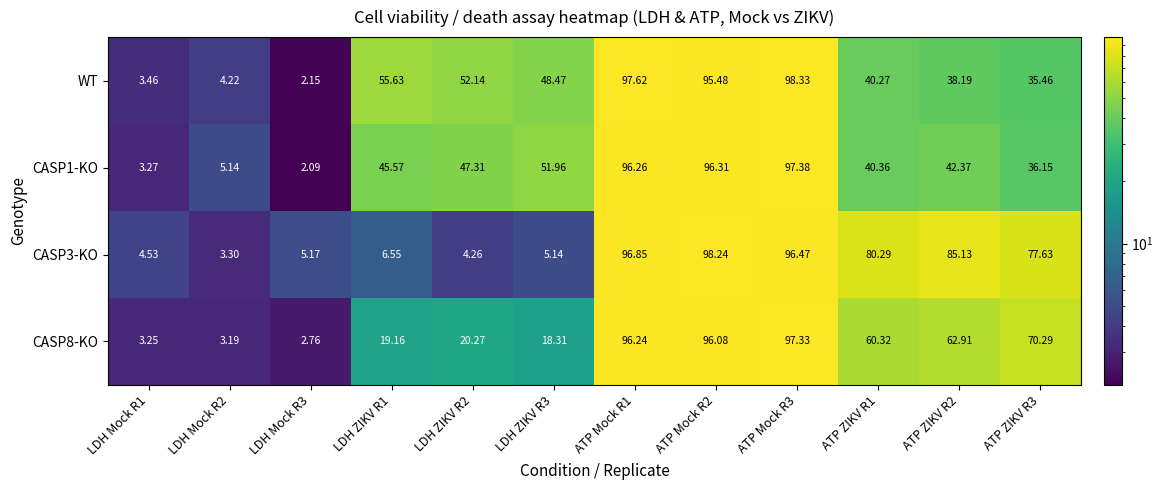

Which label corresponds to the largest value in the chart?

ATP Mock R3